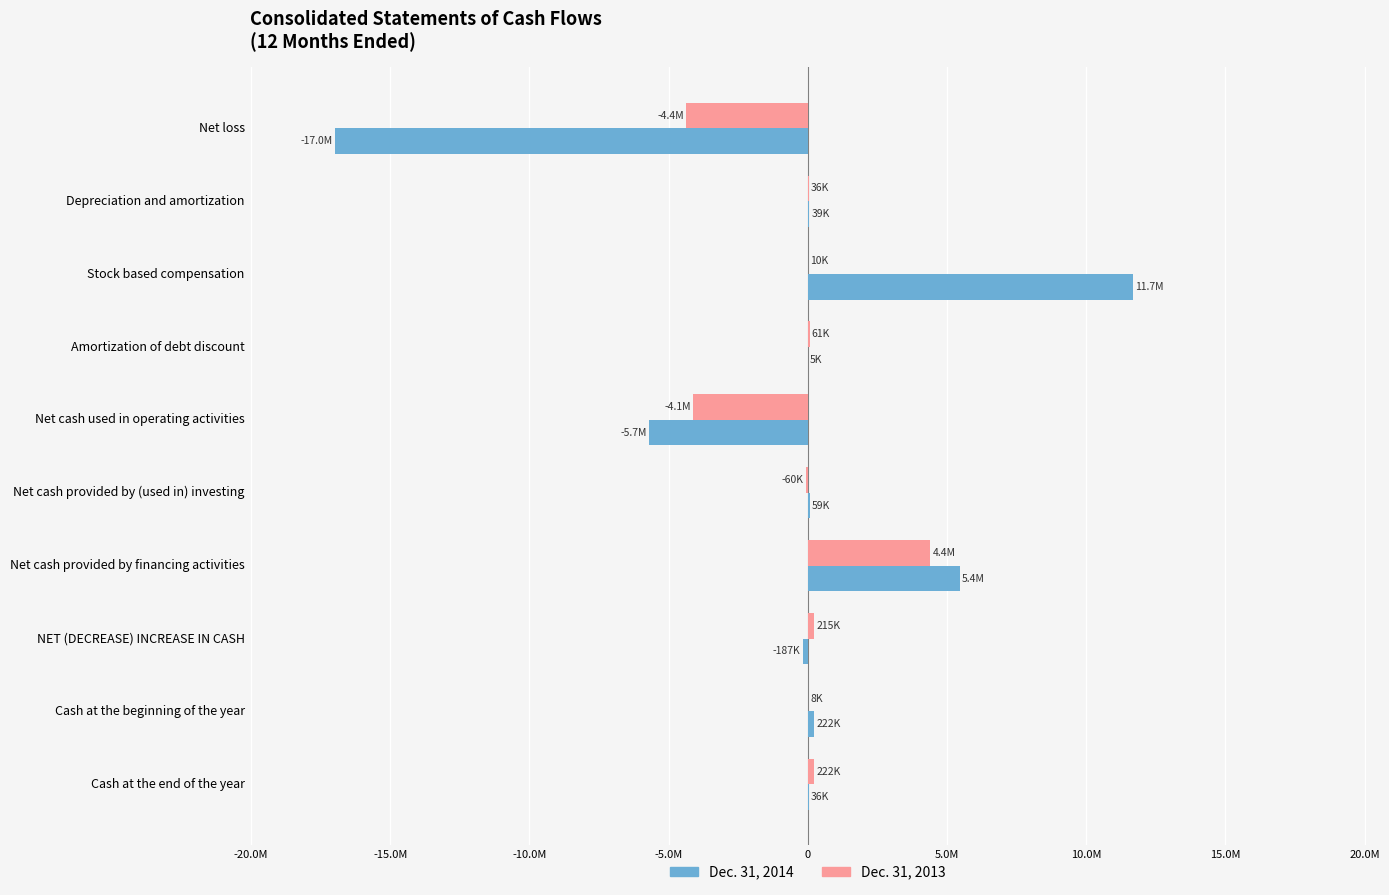

What is the sum of all Dec. 31, 2013 values?

-3595045